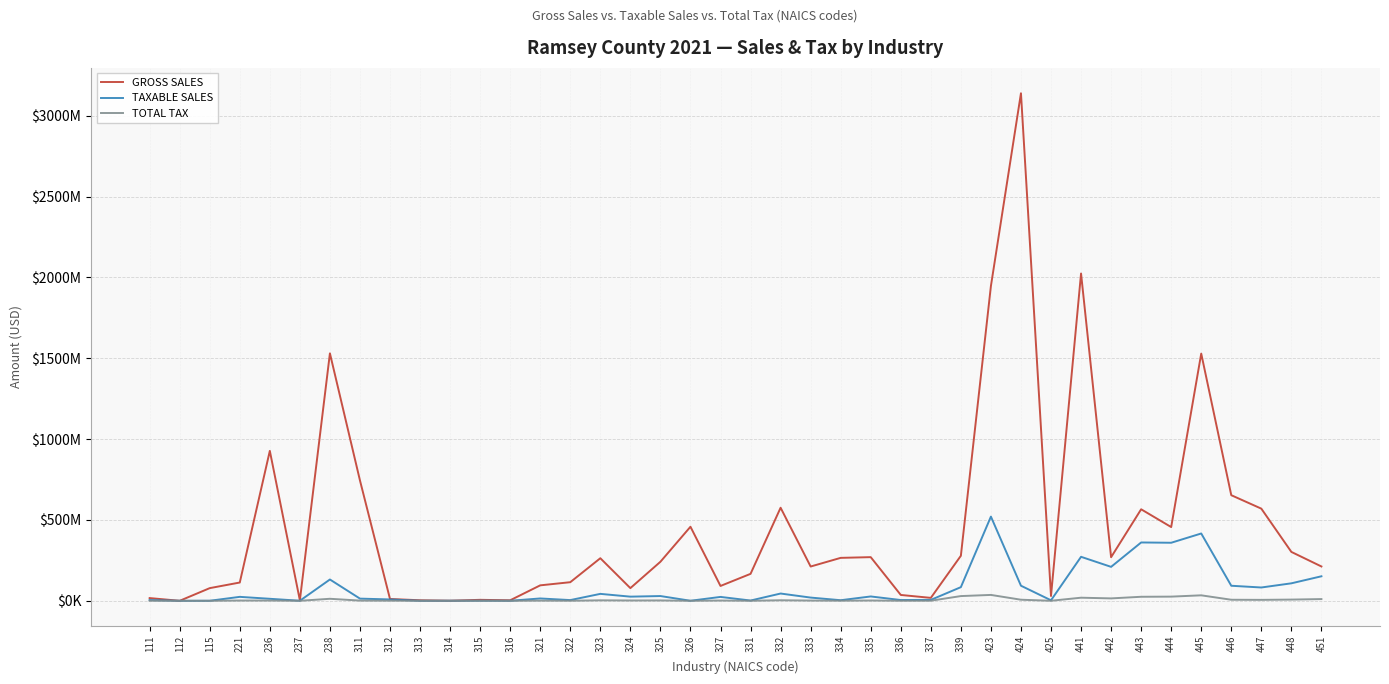

Does the chart have visible grid lines?

Yes